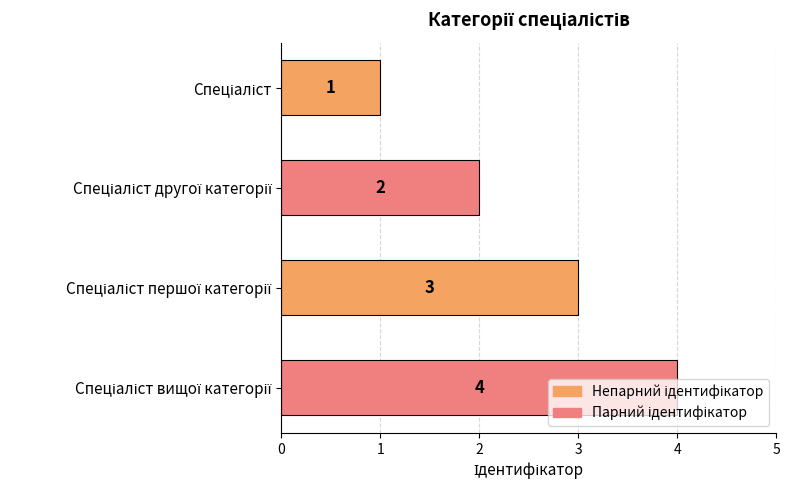

How many values are below 3?

2